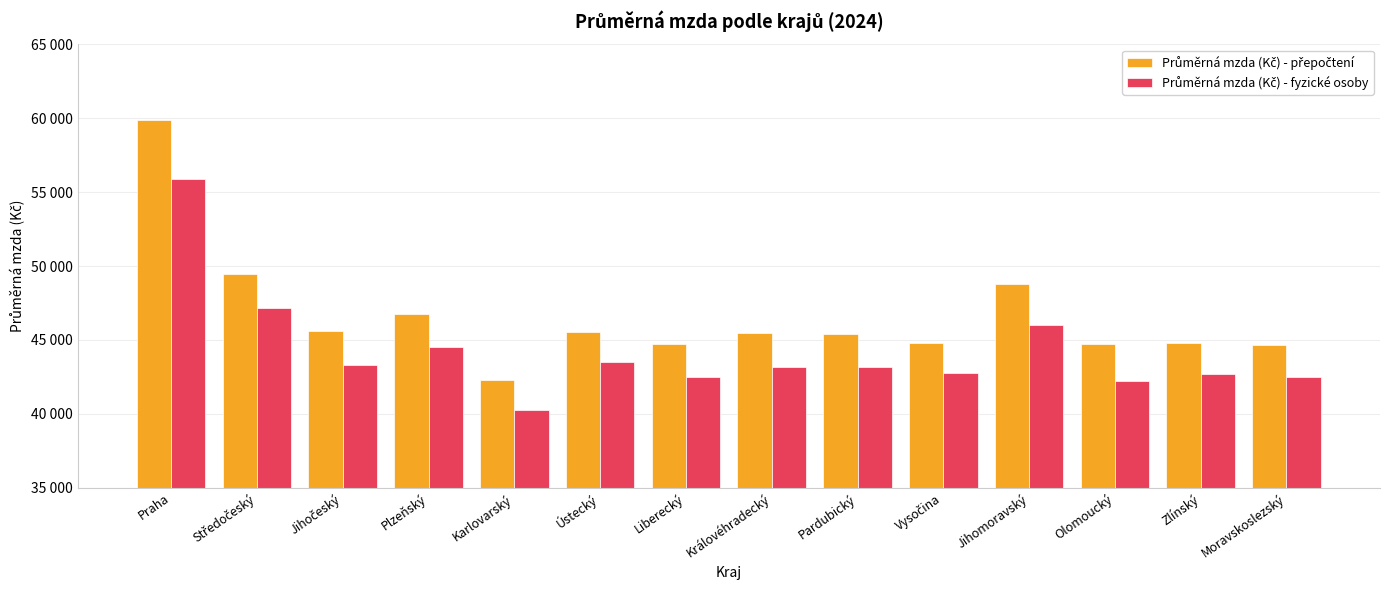

Are the bars grouped side by side (vs. stacked)?

Yes